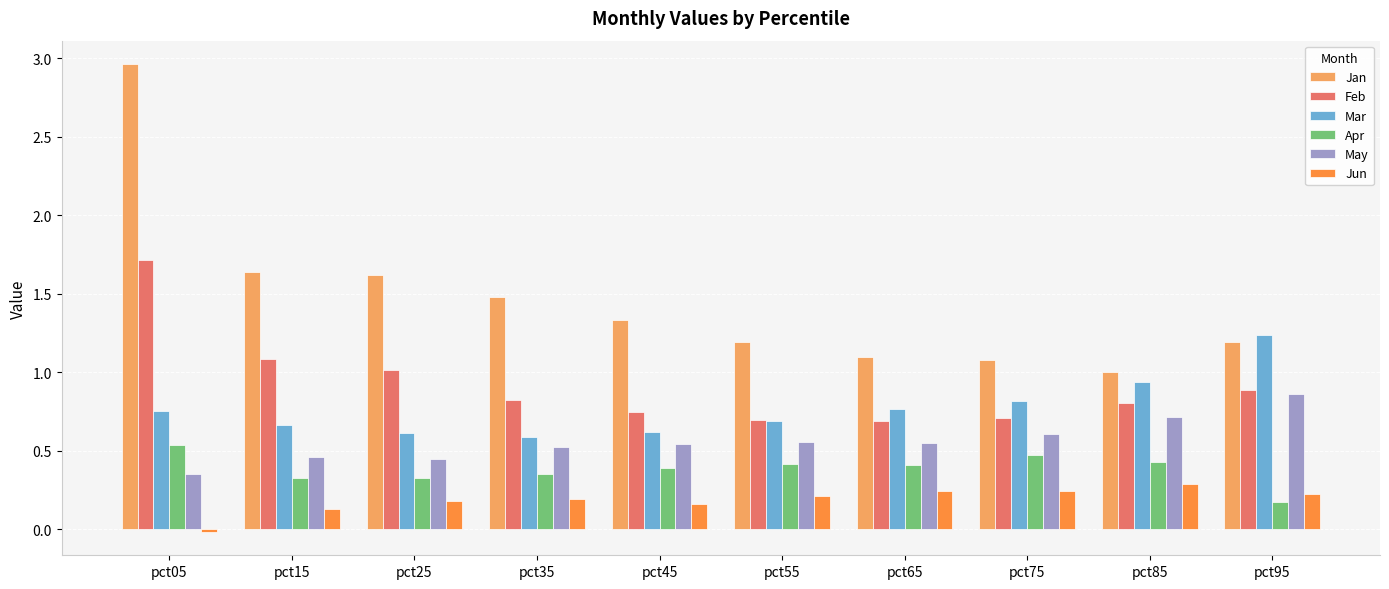

At which category does the chart reach its peak across all series?

pct05